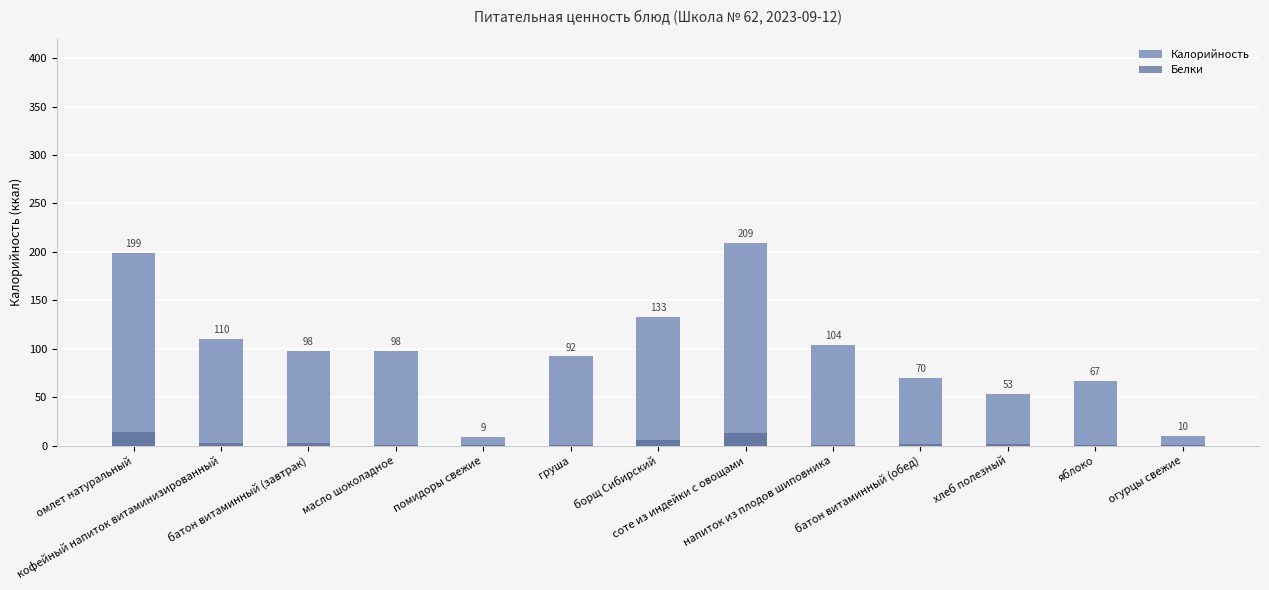

Is the value of Белки at груша greater than the value of Калорийность at борщ Сибирский?

No